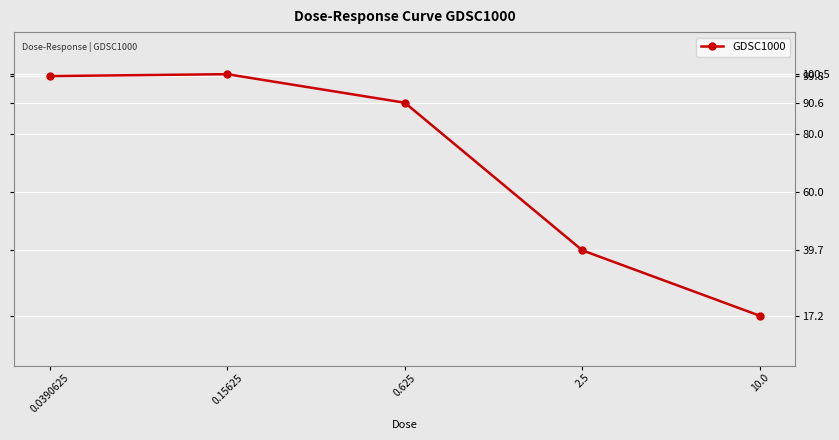

What is the value of the 1st point from the left?

99.8